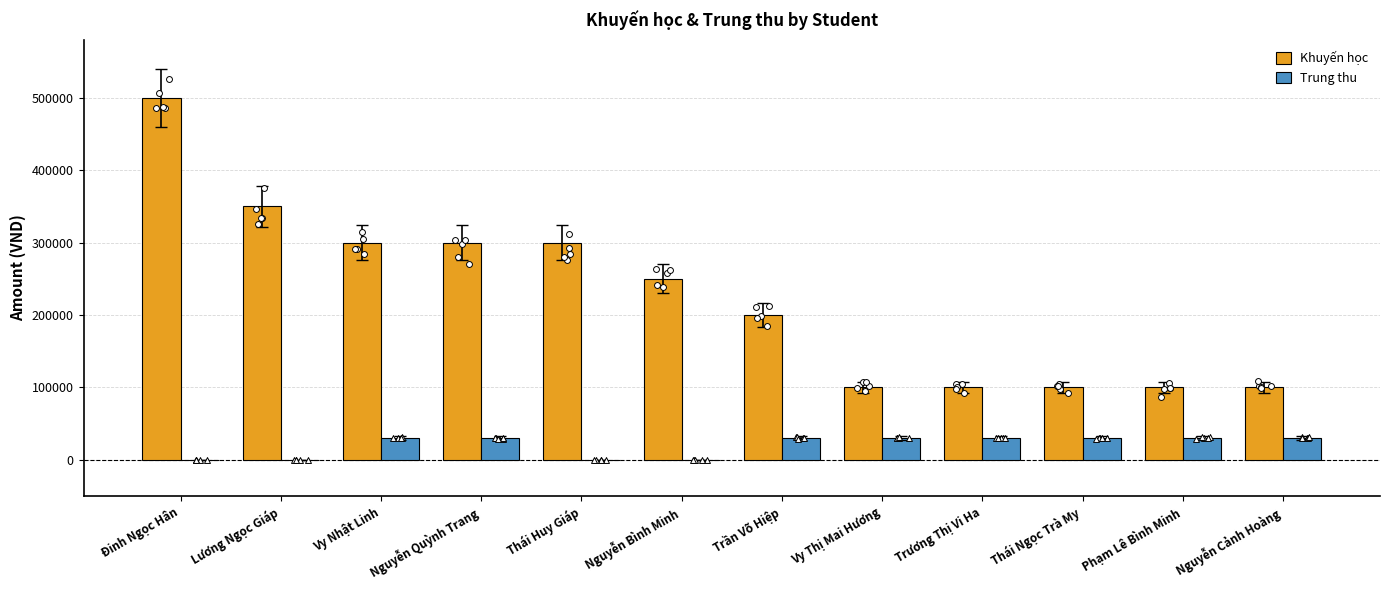

At which category is the sum across all series the highest?

Đinh Ngọc Hân